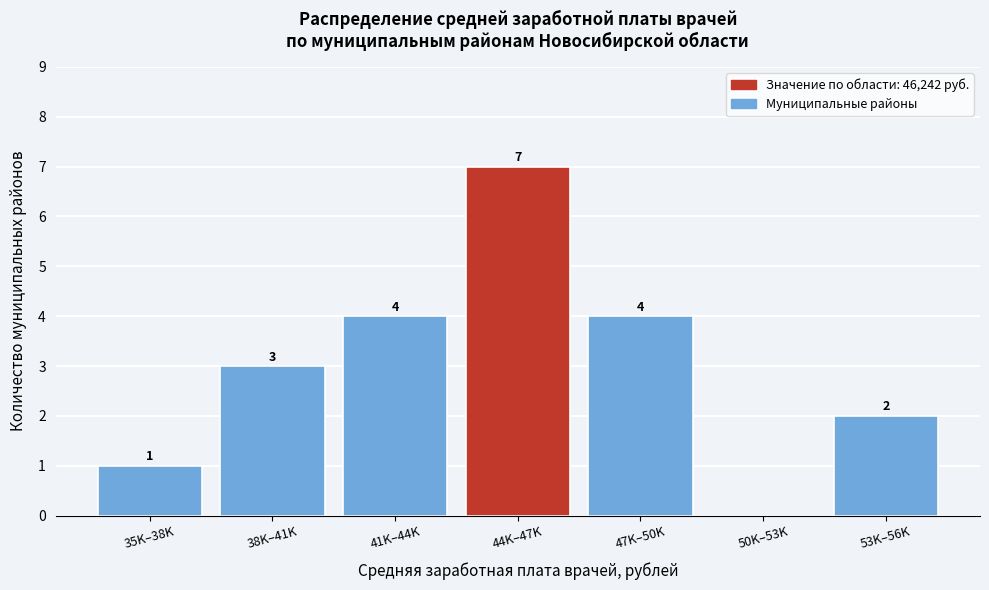

Reading left to right, what are all the values shown in this chart?

35K–38K=1	38K–41K=3	41K–44K=4	44K–47K=7	47K–50K=4	50K–53K=0	53K–56K=2